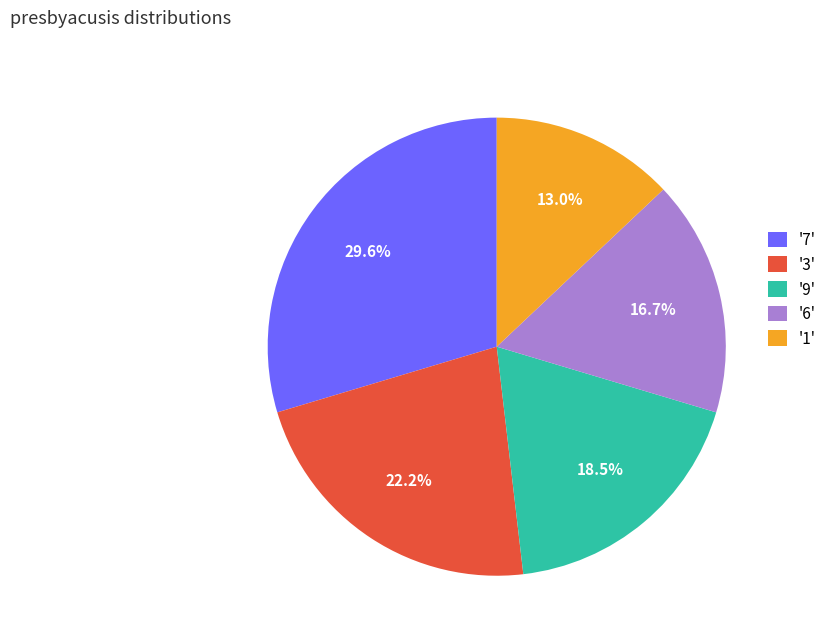

Rank the categories by value from lowest to highest.

'1', '6', '9', '3', '7'